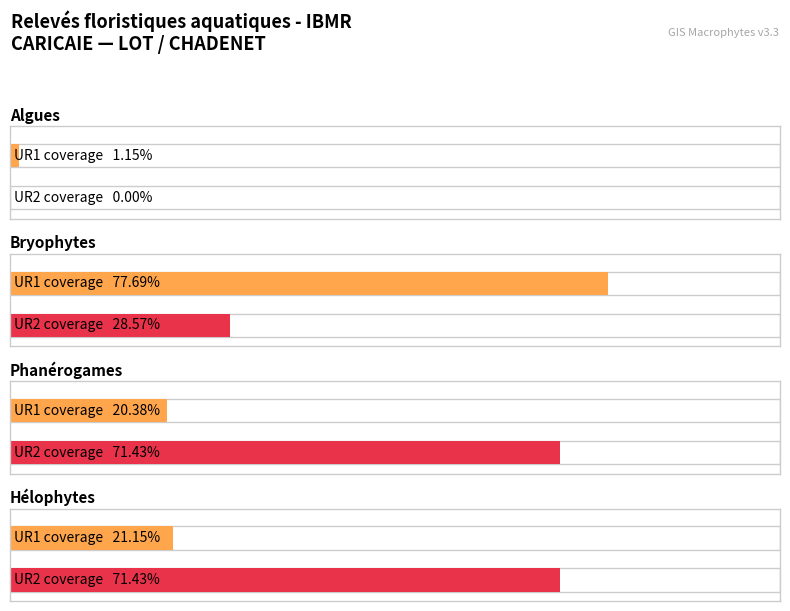

Which label corresponds to the largest value in the chart?

UR1